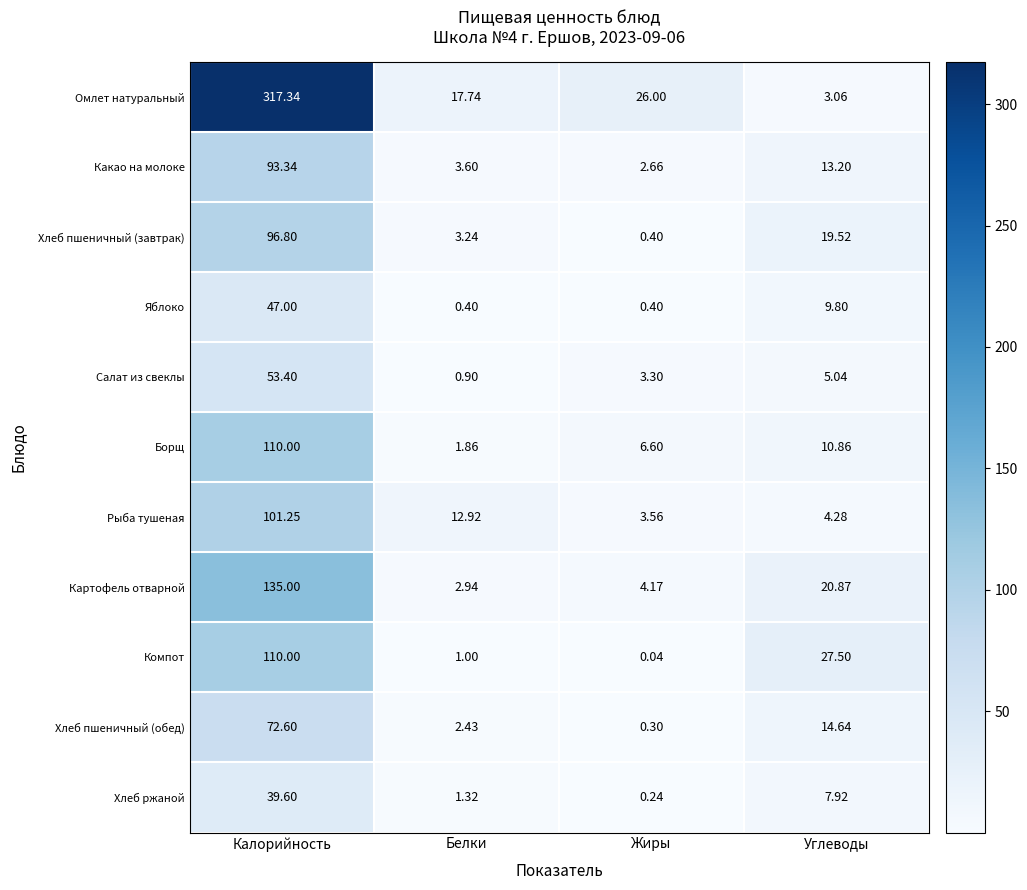

Which series changed the most between Калорийность and Белки?

Омлет натуральный